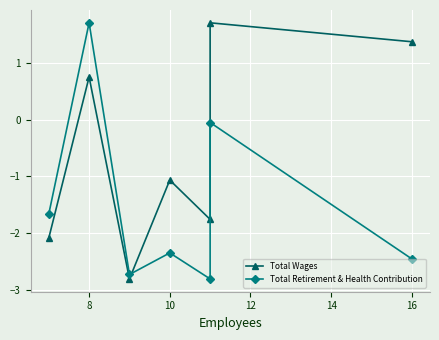

What is the value of the Total Wages point at the 5th from the left?

-1.8